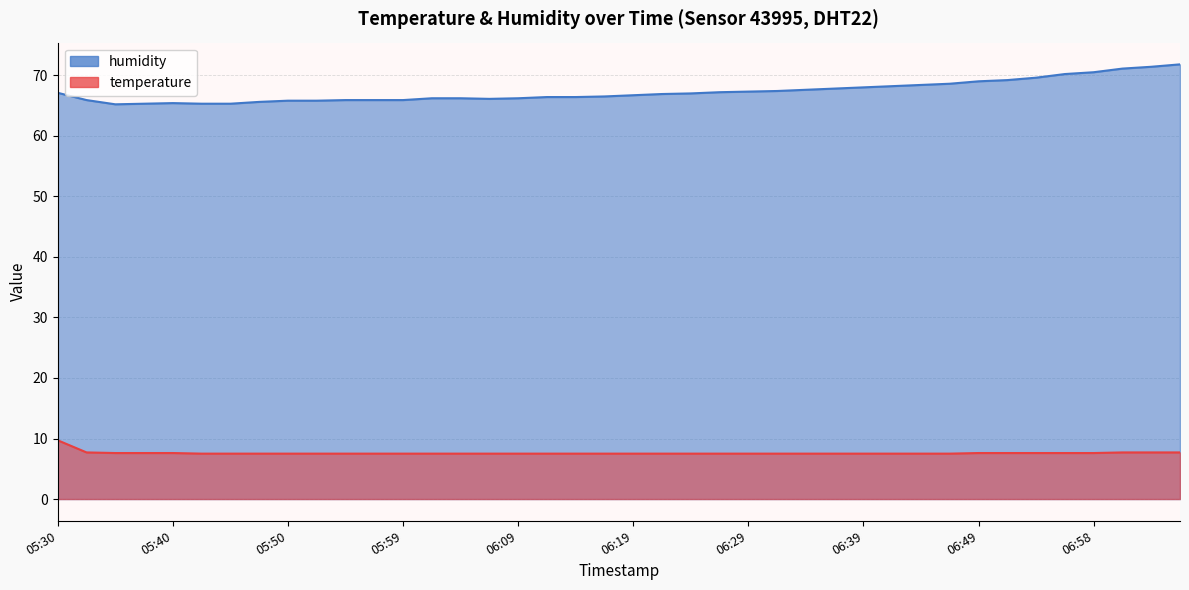

What is the value of the humidity point at the 5th from the left?

65.4